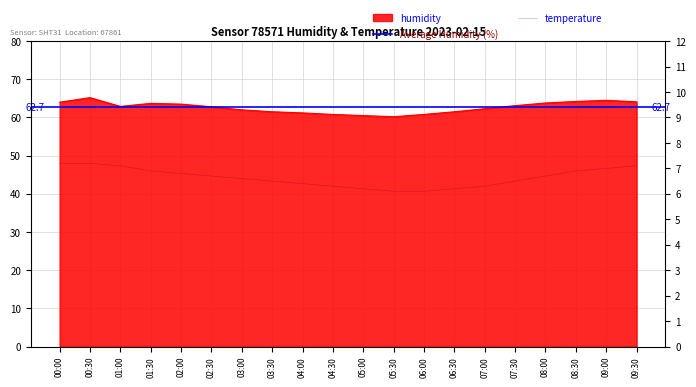

Is it true that temperature equals 6.8 at 02:00?

True